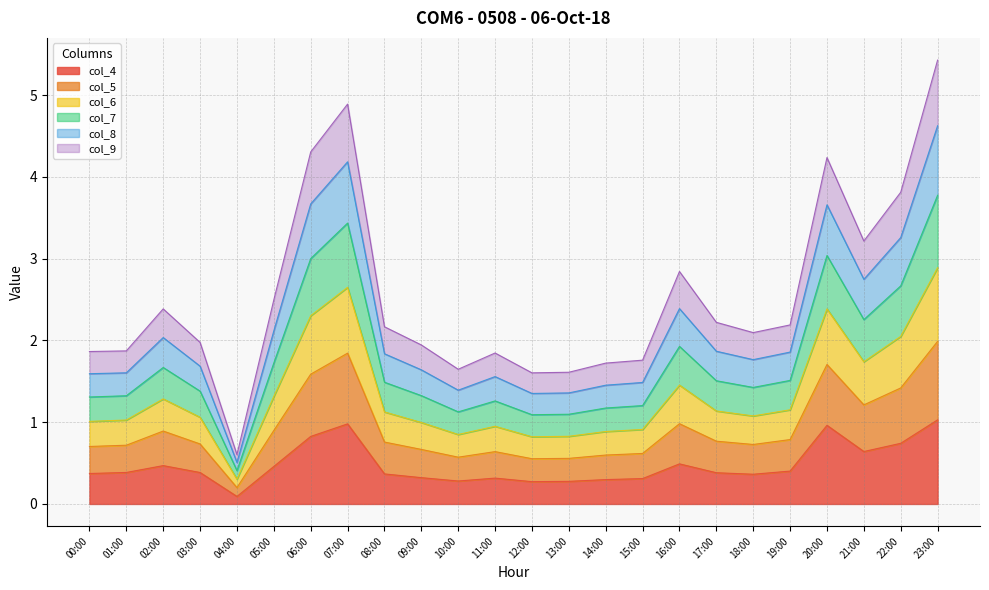

Which category has the lowest value in the col_4 series?

04:00